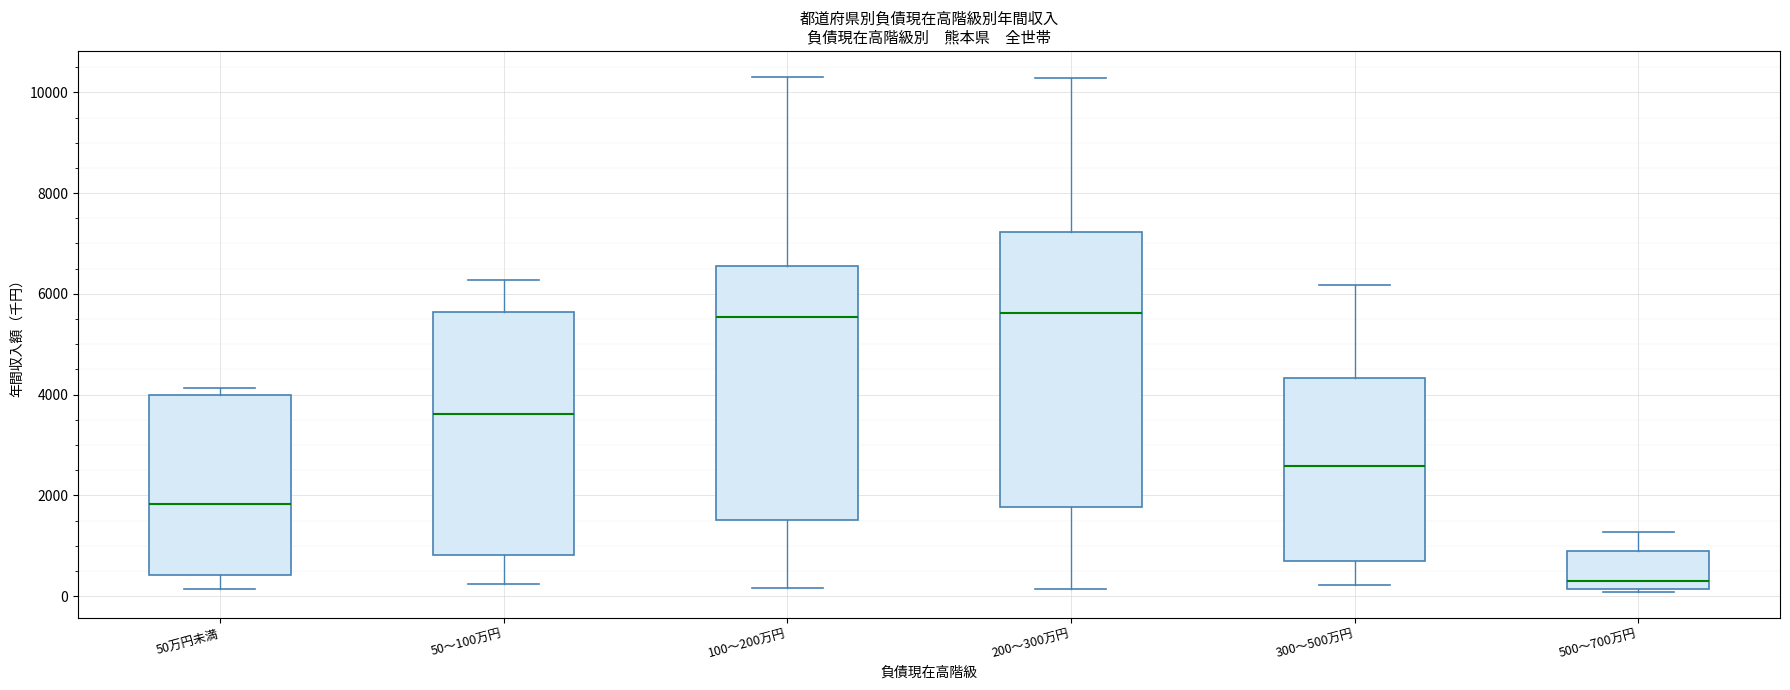

Reading left to right, read every box against the y-axis: the position of its median line, the range the box covers, and the ends of its whiskers. The values are not printed on the chart, so give them approximately, as read against the axis.

50万円未満: median 1800, box 400 to 4000, whiskers 200 to 4200
50～100万円: median 3600, box 800 to 5600, whiskers 200 to 6200
100～200万円: median 5600, box 1600 to 6600, whiskers 200 to 10400
200～300万円: median 5600, box 1800 to 7200, whiskers 200 to 10200
300～500万円: median 2600, box 600 to 4400, whiskers 200 to 6200
500～700万円: median 200 (just above the box's lower edge), box 200 to 1000, whiskers 0 to 1200